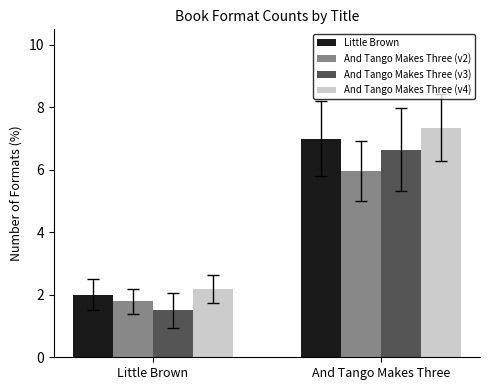

Which series has the largest total across all categories?

And Tango Makes Three (v4)